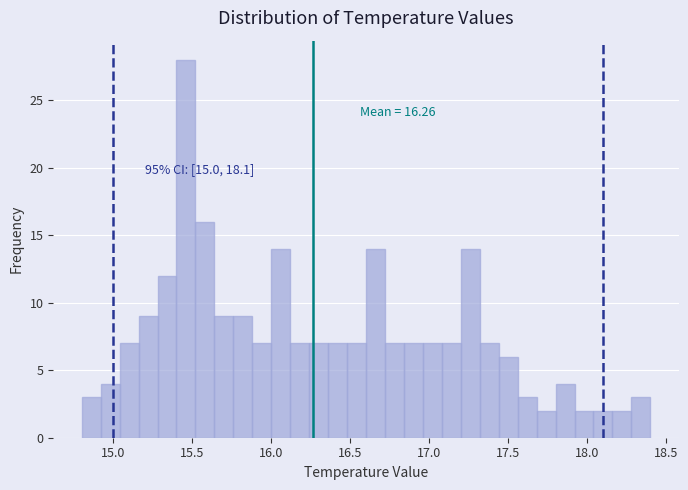

Around what value on the x-axis is the tallest bar? Give the approximate position of its centre, as read against the axis.

15.45